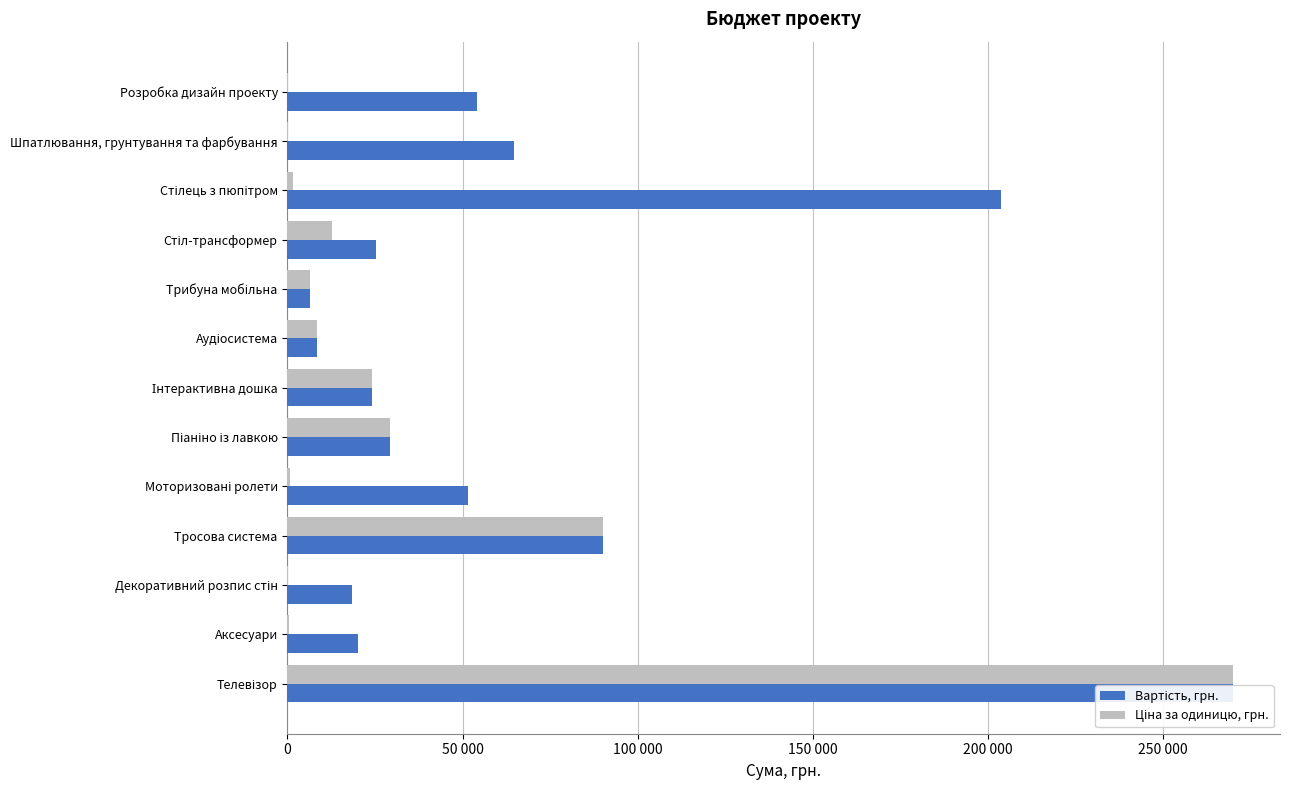

Which series has the largest total across all categories?

Вартість, грн.